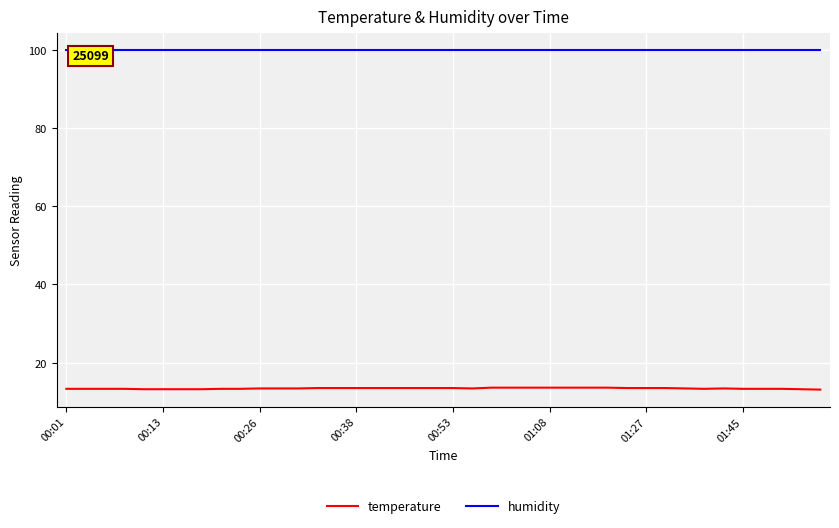

What is the difference between the maximum and minimum values in the temperature series?

0.5